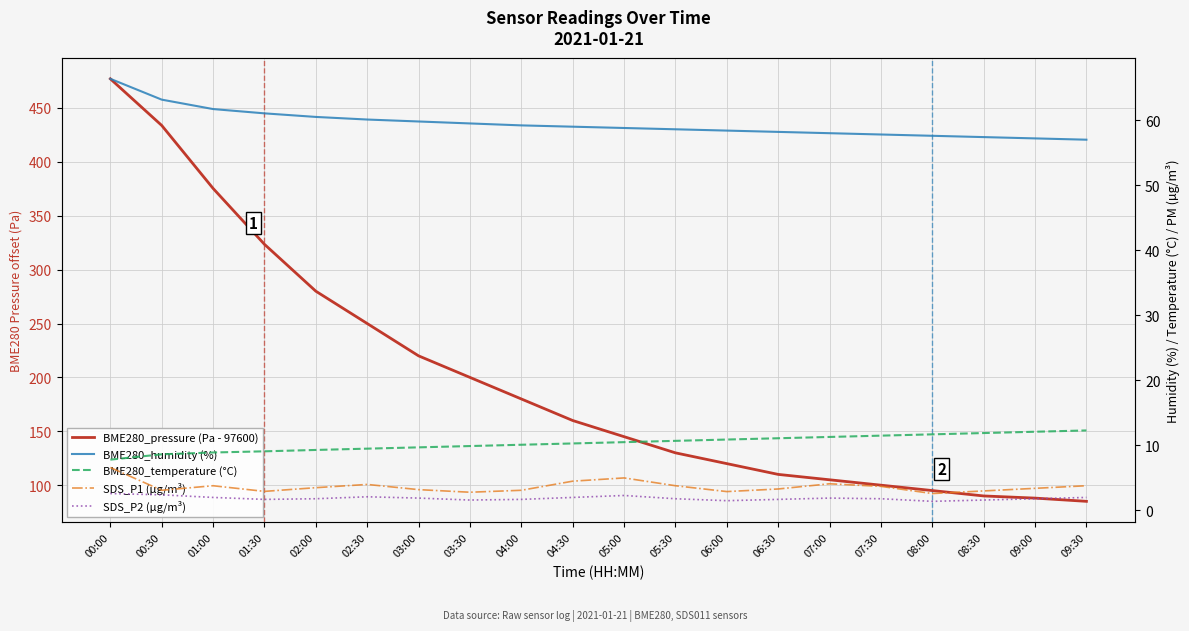

True or false: BME280_pressure (Pa - 97600) has a value of 323.5 at 01:30.

True